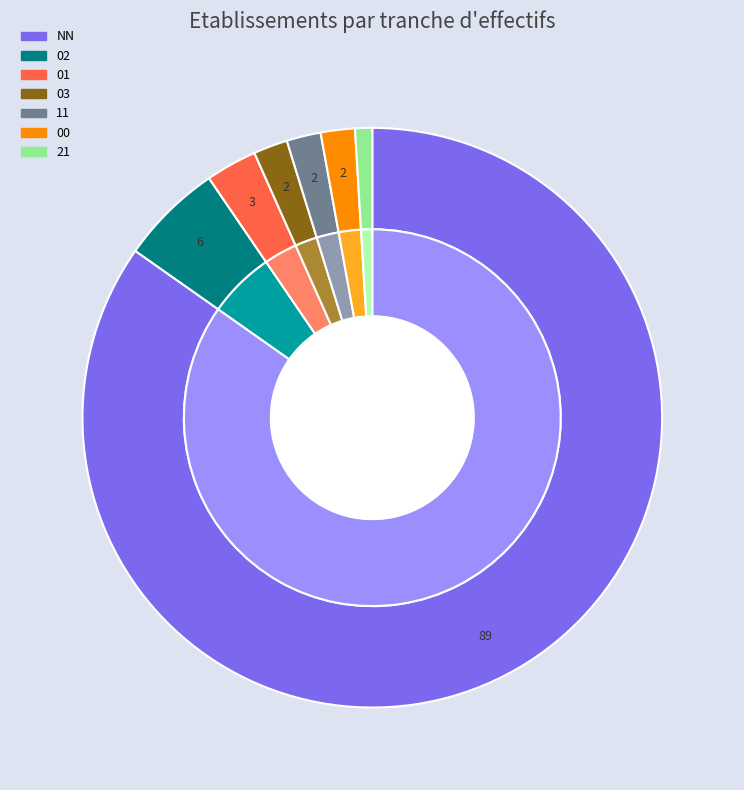

What portion of the pie excludes NN?

15.2%